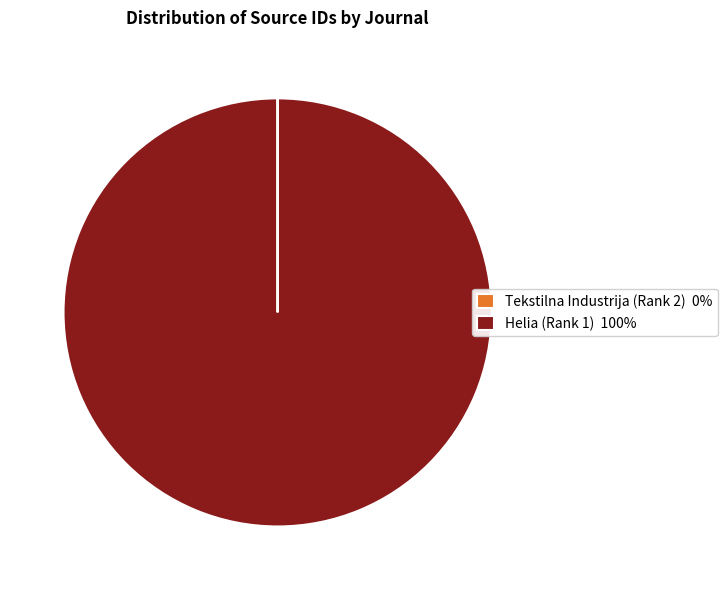

The Helia (Rank 1) 100% slice represents 100% of the pie. True or false?

True